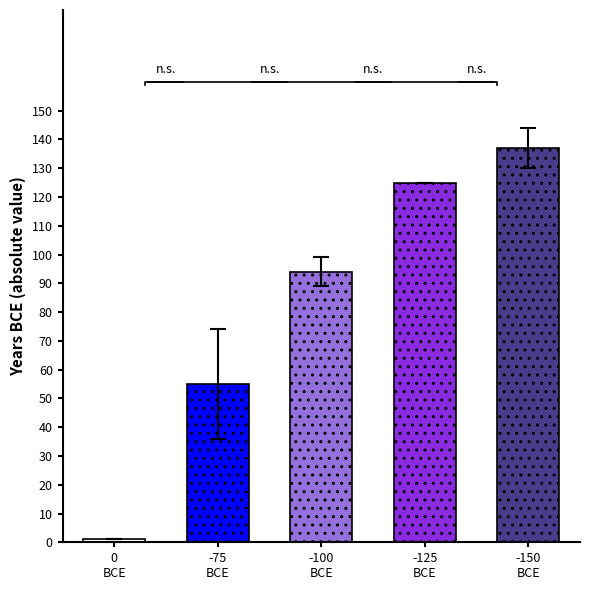

Are the bars horizontal?

No